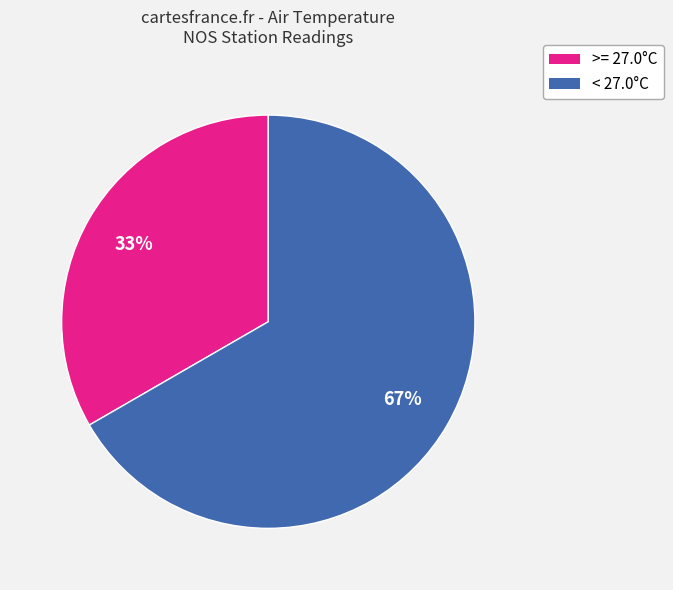

Is there a majority slice in this chart?

Yes